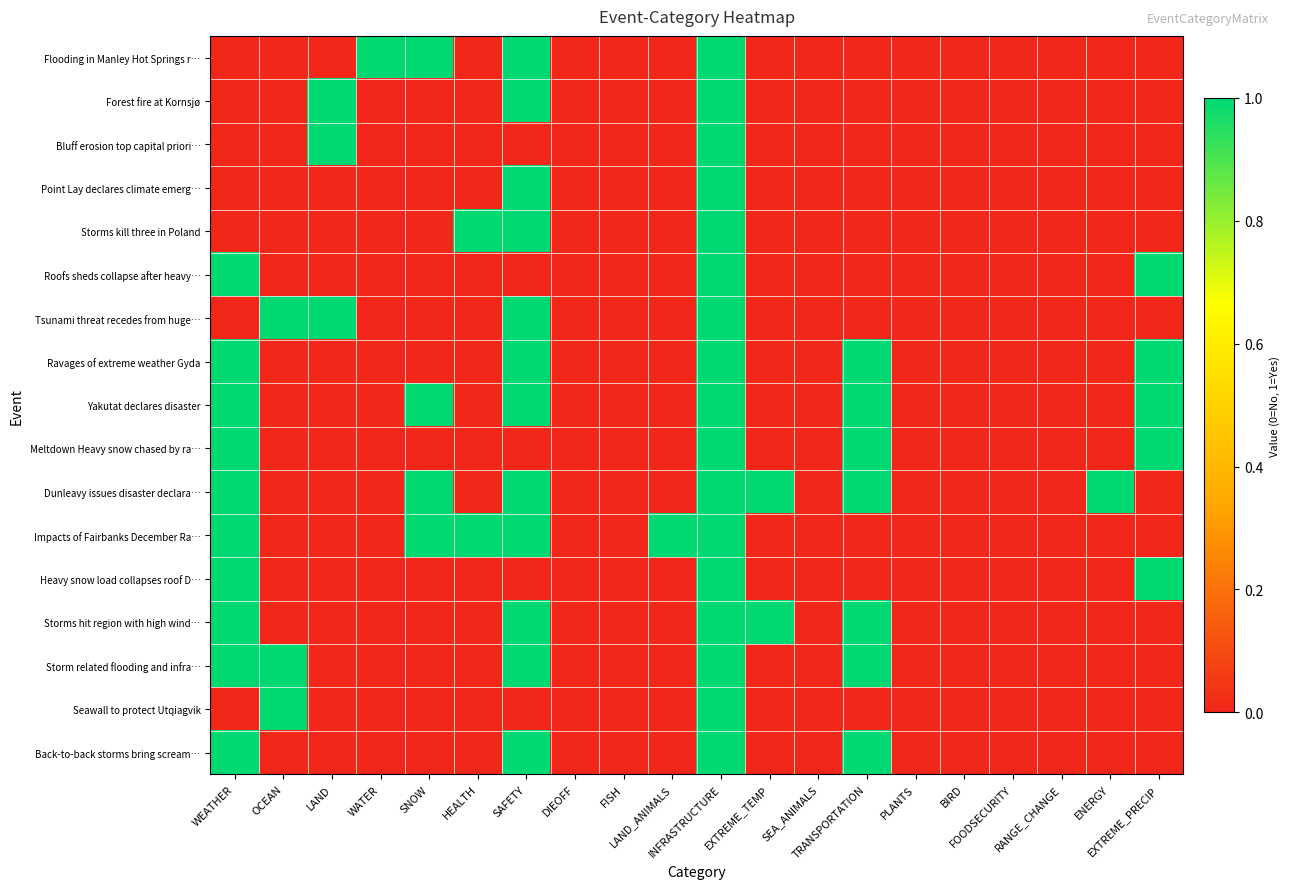

What is the total value across all series at EXTREME_PRECIP?

5